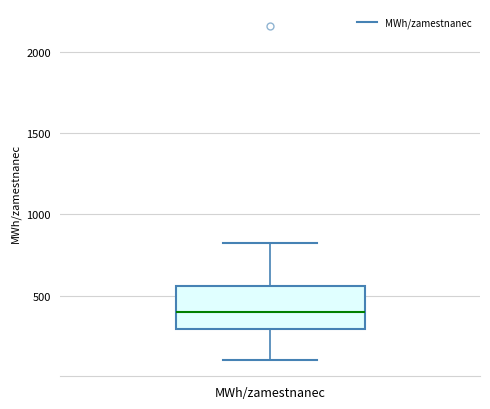

Transcribe this box plot: give where the median line is, the range the box spans, and where the two whiskers end, as read against the y-axis. The values are not printed on the chart, so give them approximately, as read against the axis.

median 400, box 300 to 550, whiskers 100 to 800